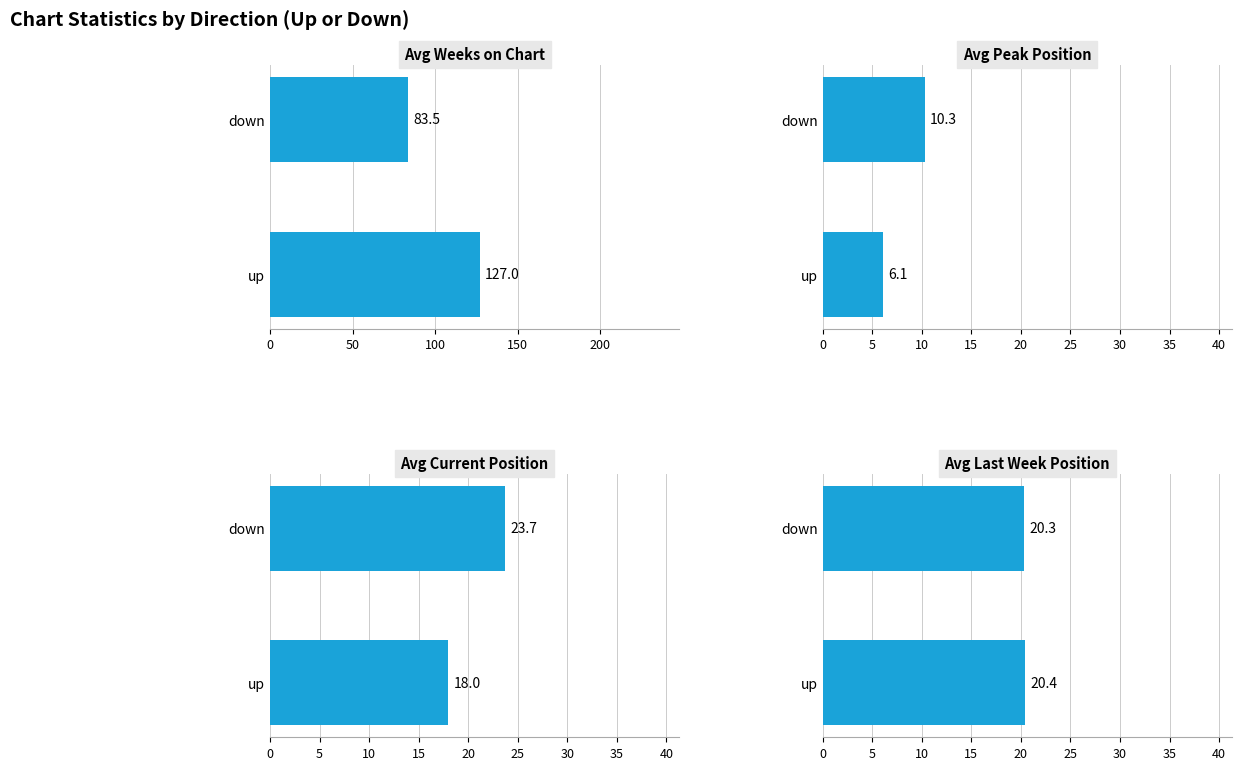

How many values in the Avg Current Position series are below 23?

1